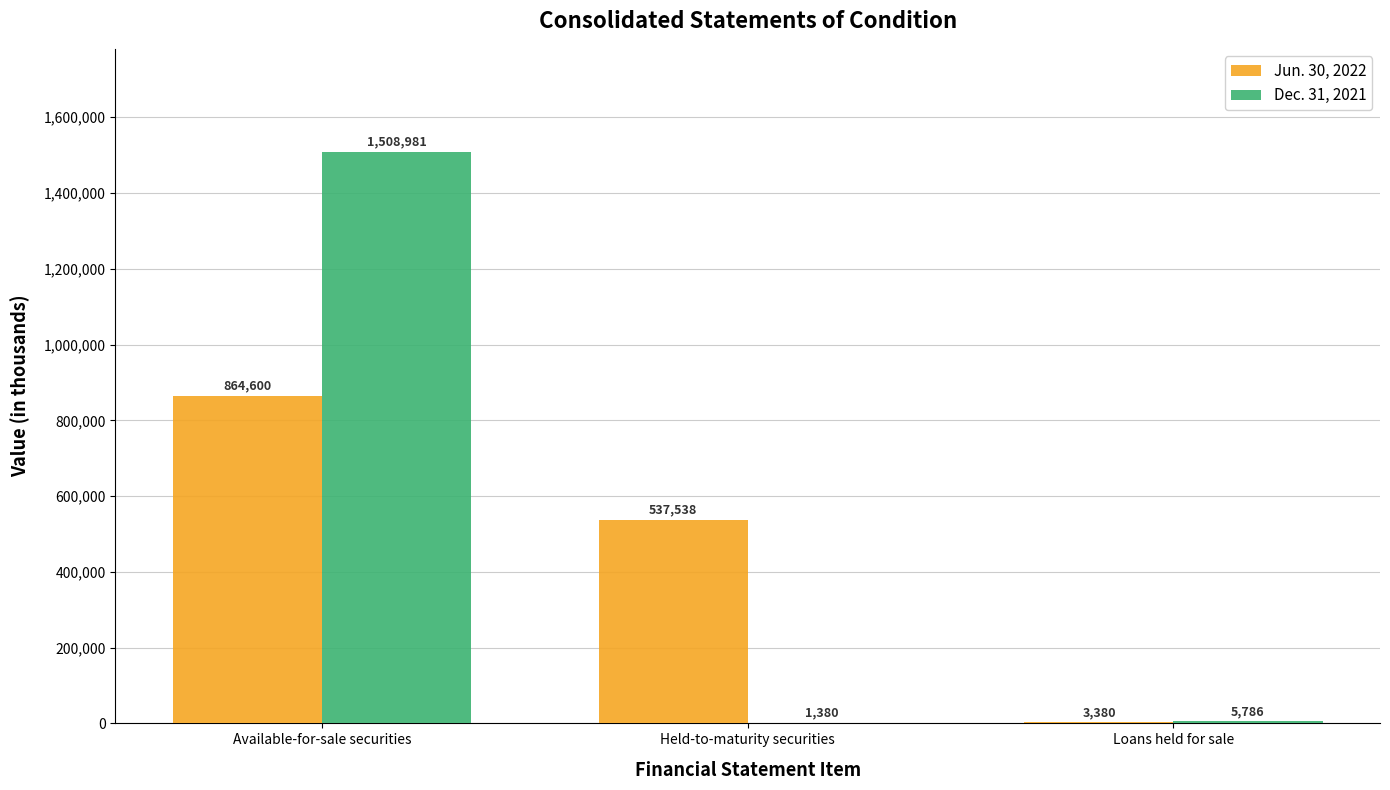

Which series has the largest range (max minus min)?

Dec. 31, 2021